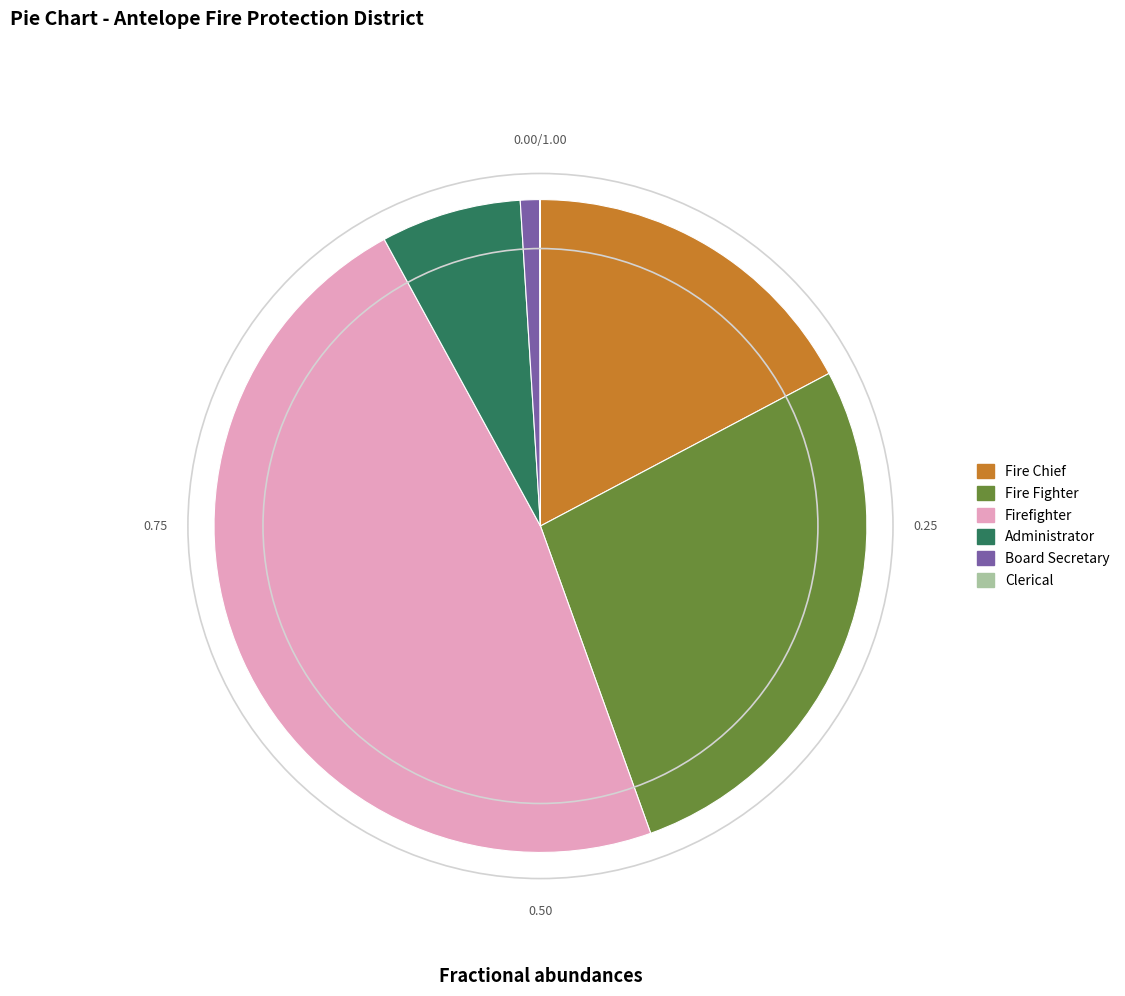

Is there any slice that represents more than half of the pie?

No